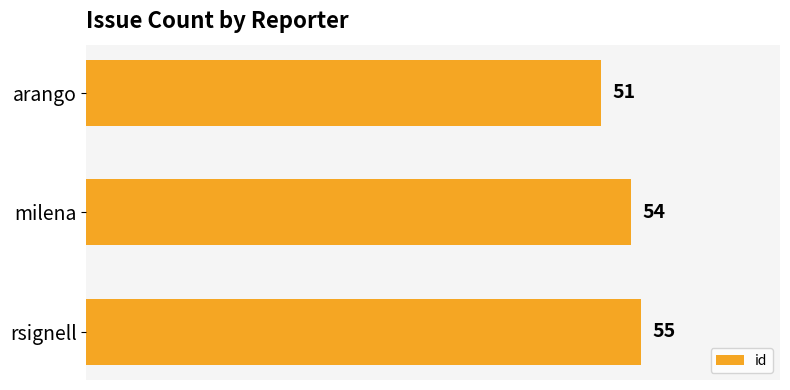

At which label is the value closest to 53?

milena